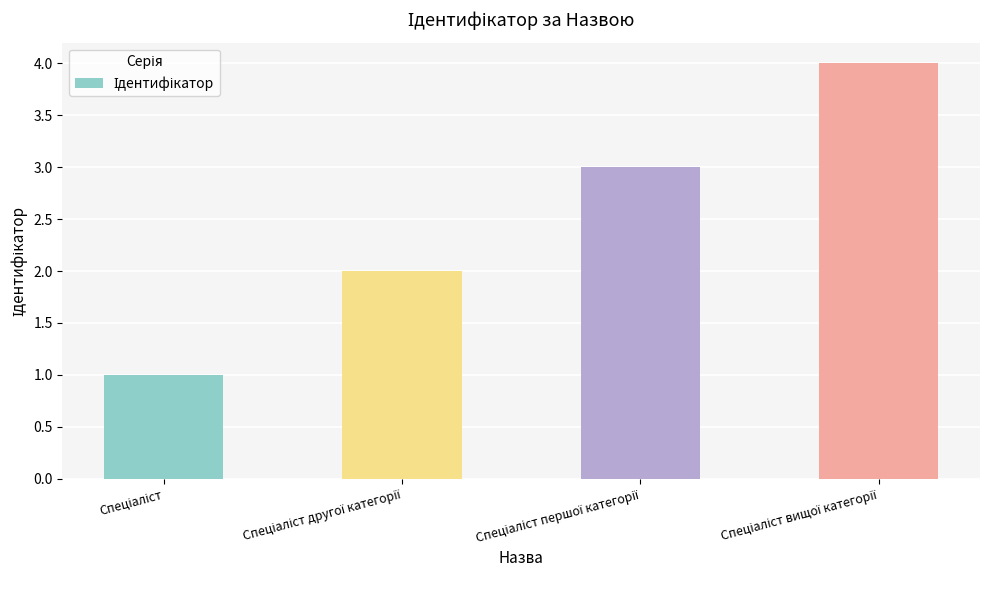

What is the sum of all values?

10